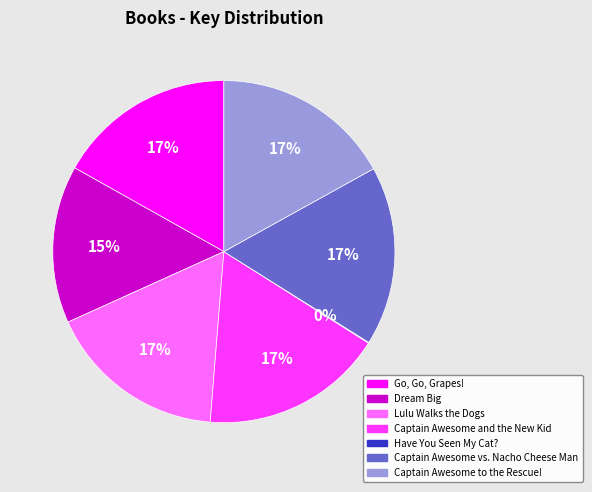

Combined, do Lulu Walks the Dogs and Captain Awesome and the New Kid account for over 50%?

No